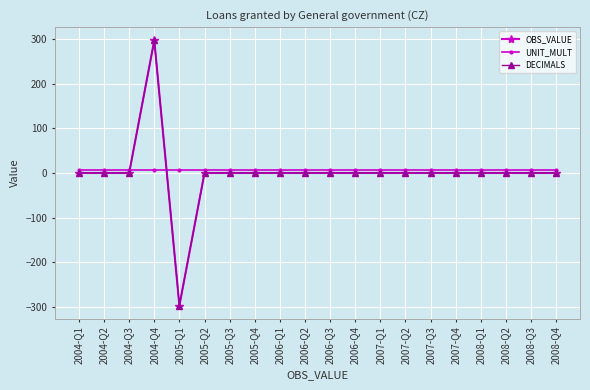

What is the smallest value displayed?

-297